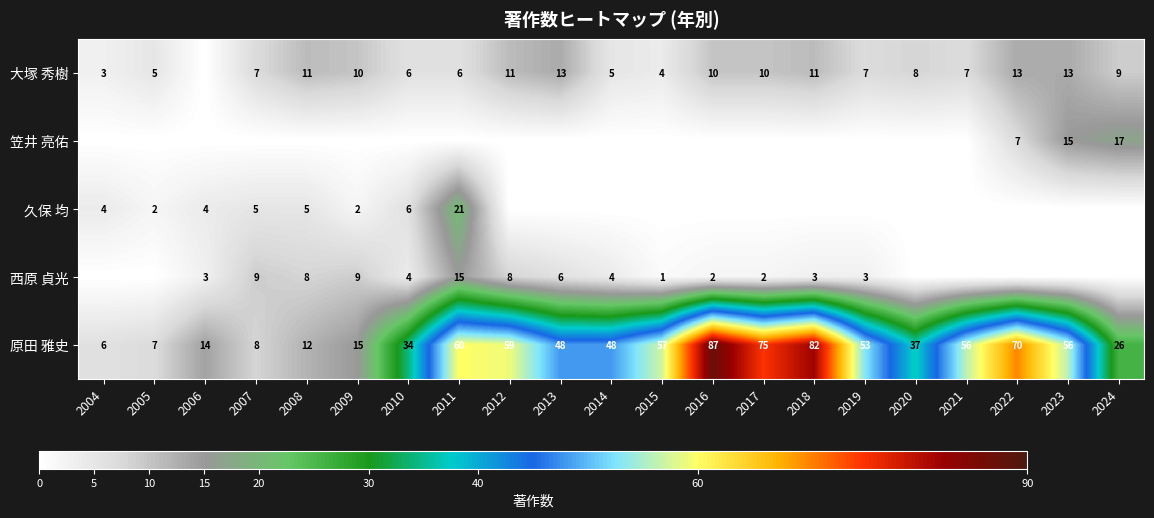

Between 2024 and 2011, which is larger?

2024